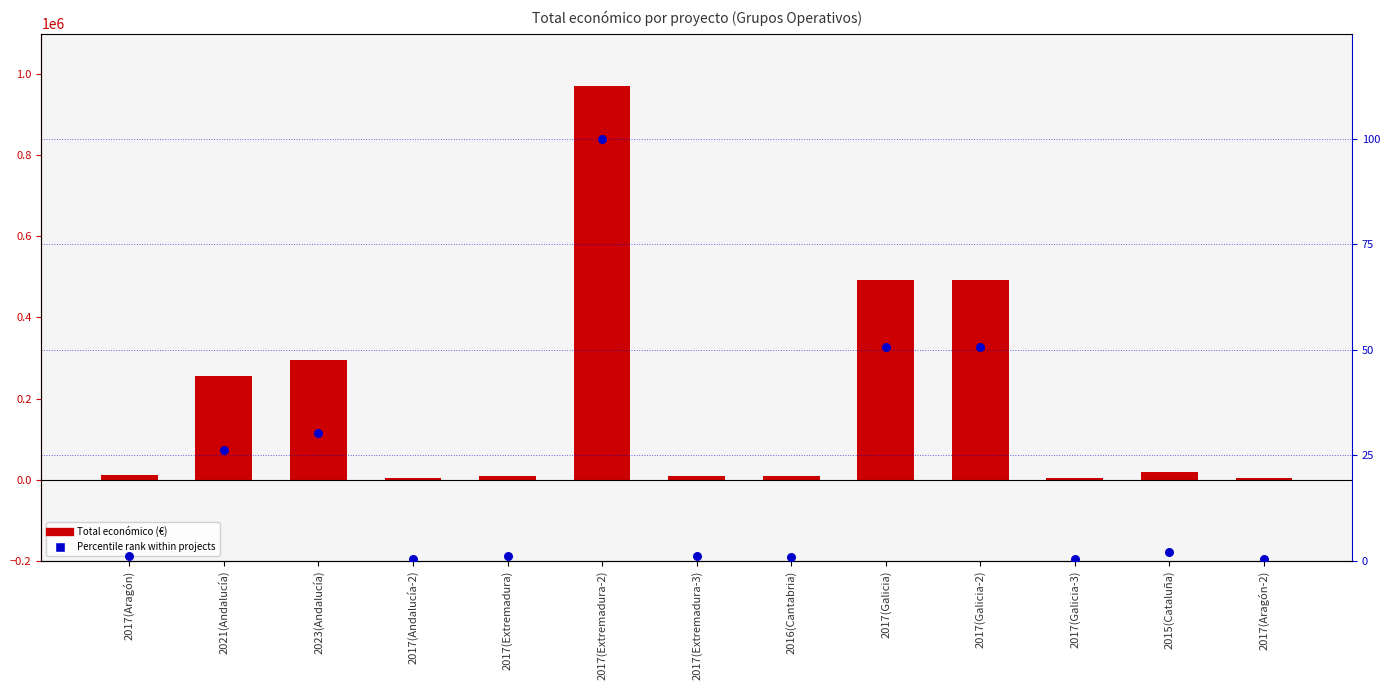

Which series has the widest spread of Y values?

Total económico